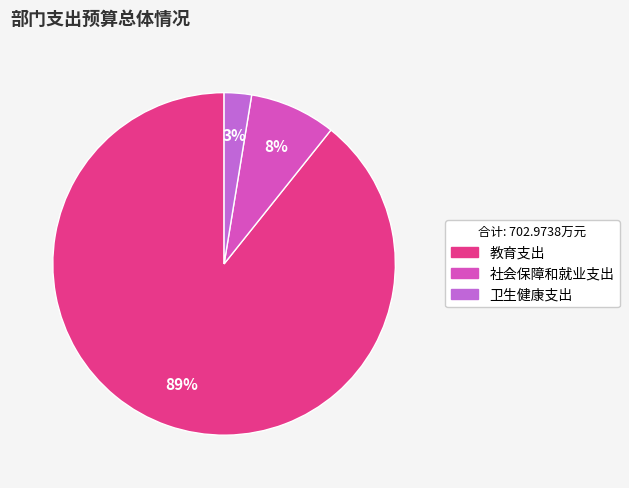

How many segments does this pie chart have?

3